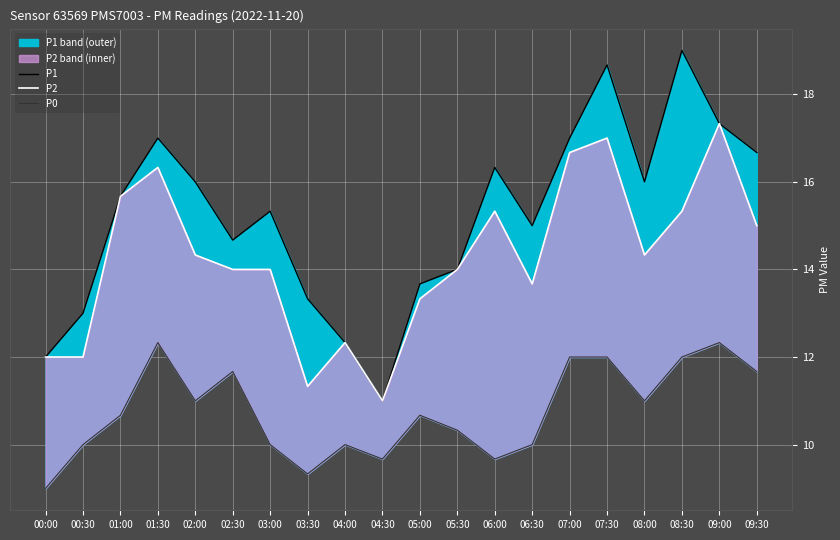

What is the average value of the P0 series?

10.8